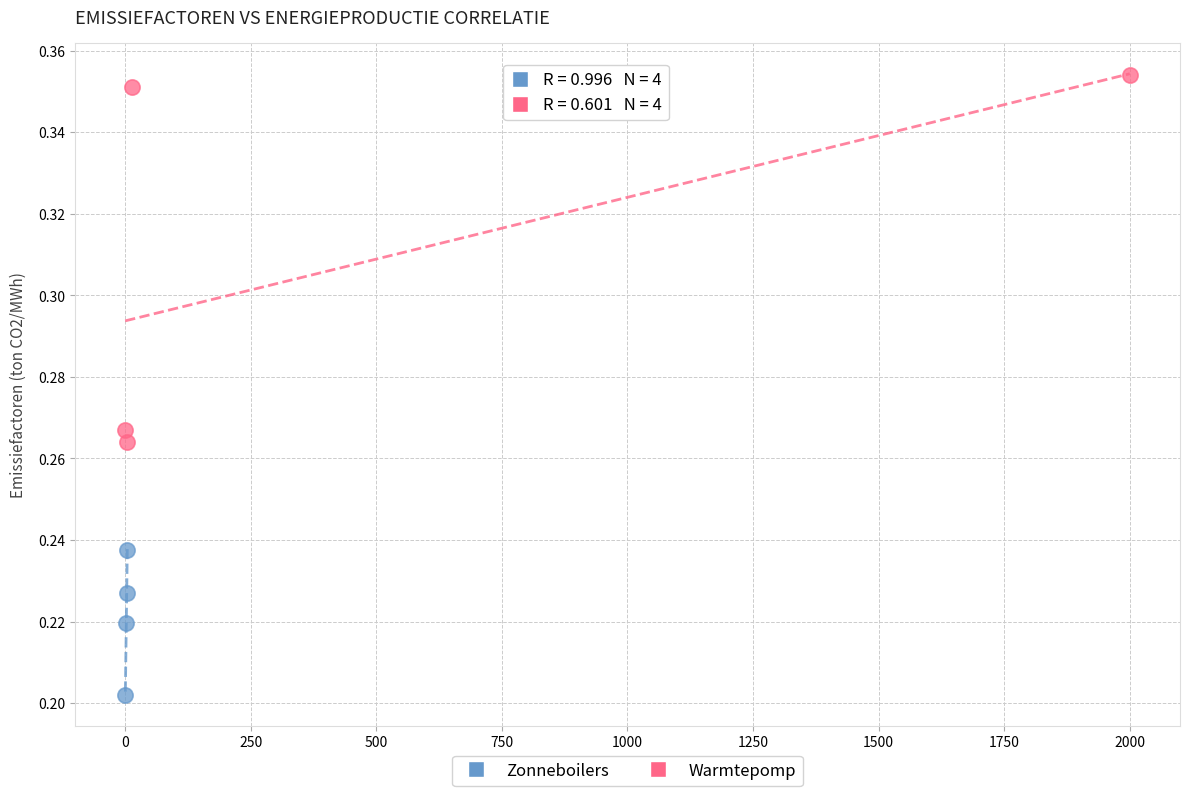

Which series has the largest Y range (max minus min)?

Warmtepomp